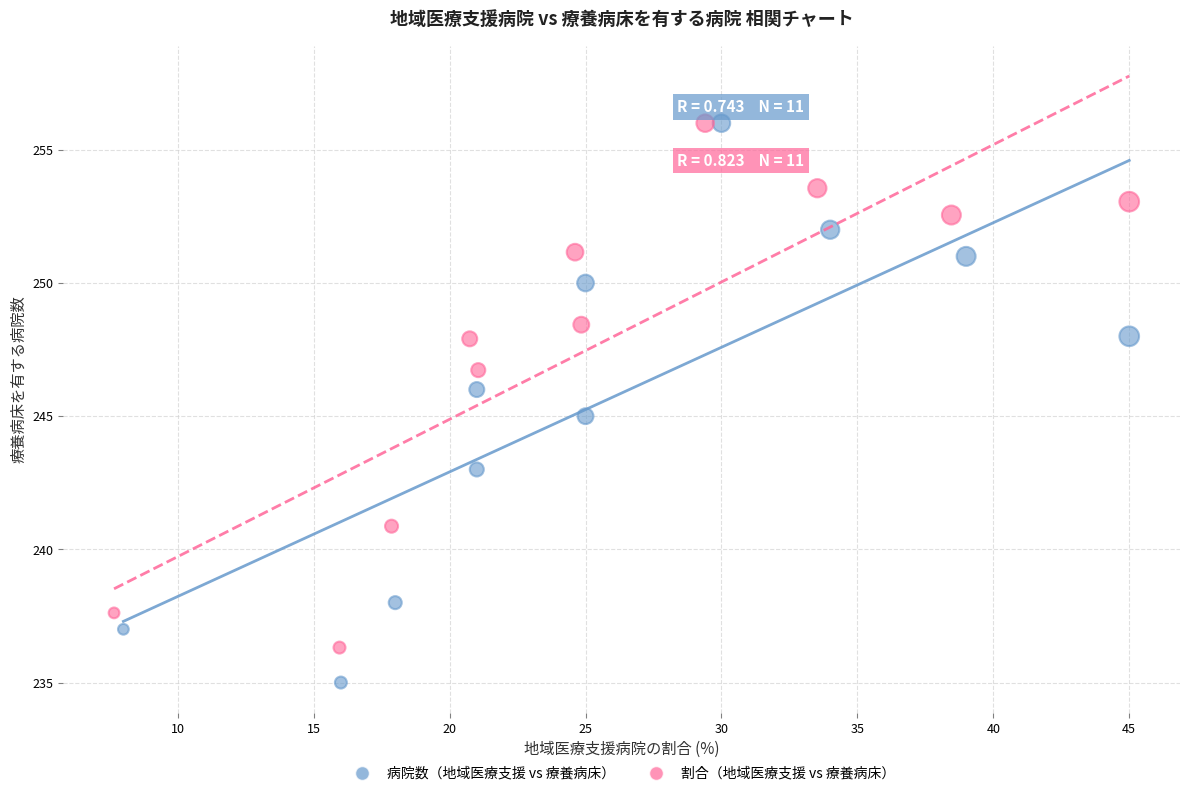

Which series contains the lowest Y value?

病院数（地域医療支援 vs 療養病床）